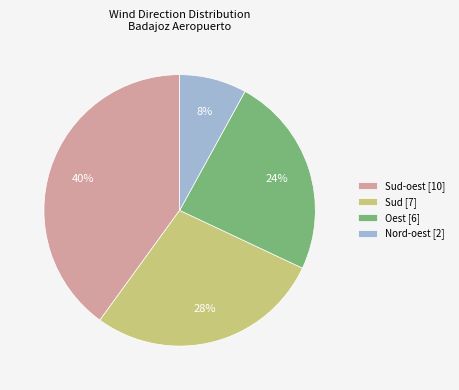

Which slice is the largest?

Sud-oest [10]